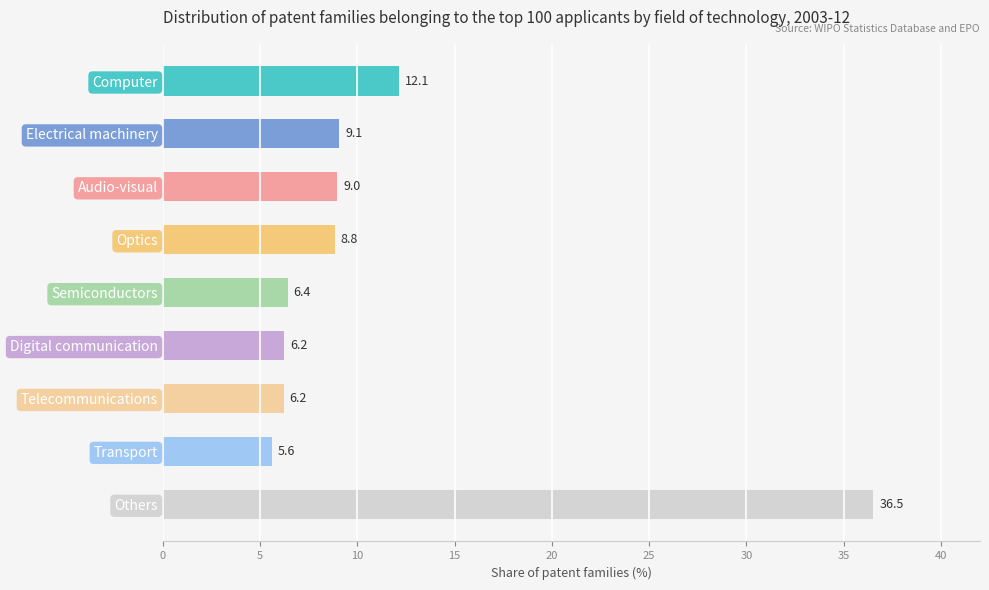

Between Telecommunications and Optics, which is larger?

Optics